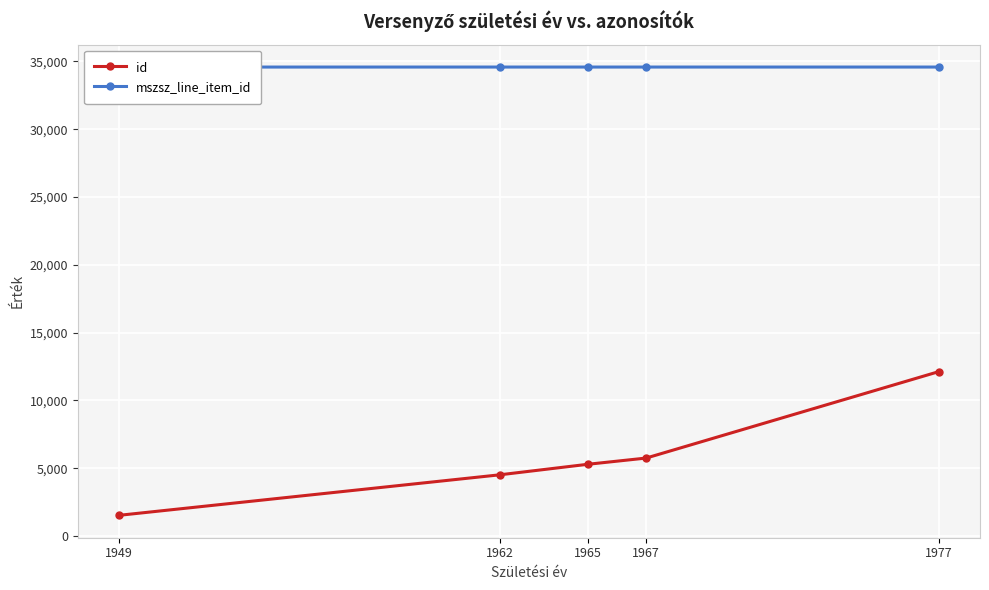

What is the sum of all id values?

29198